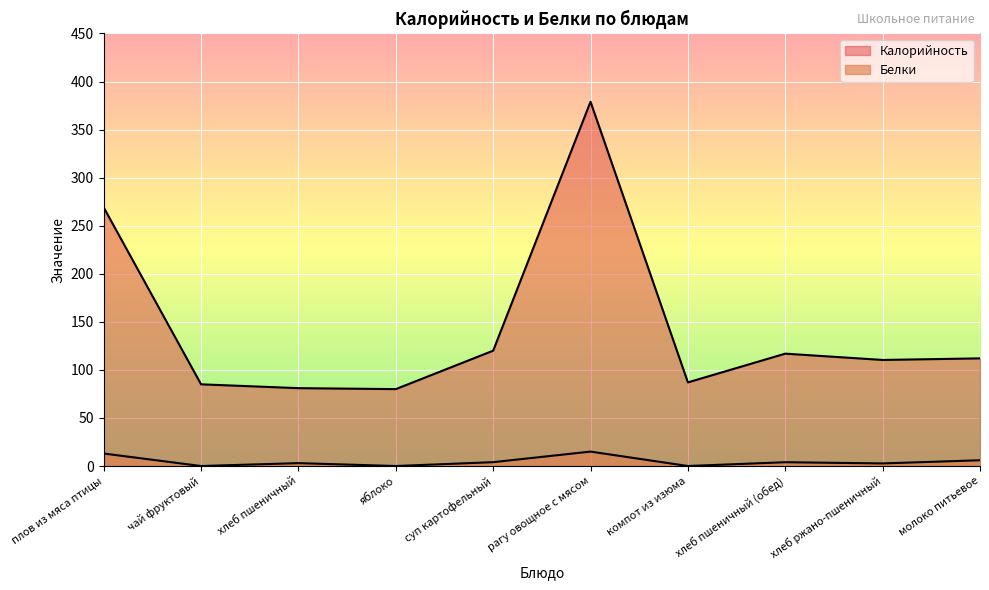

True or false: Калорийность and Белки intersect in this chart.

False